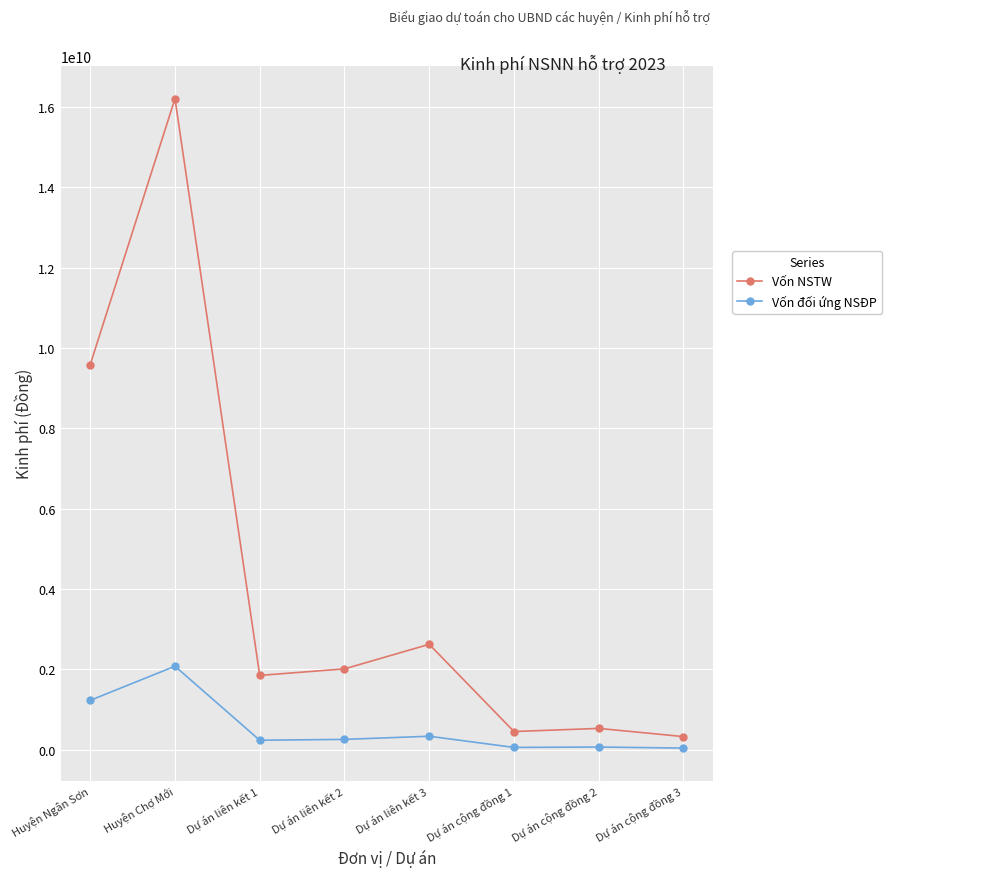

What is the spread (max minus min) of values at Dự án cộng đồng 3?

285854000